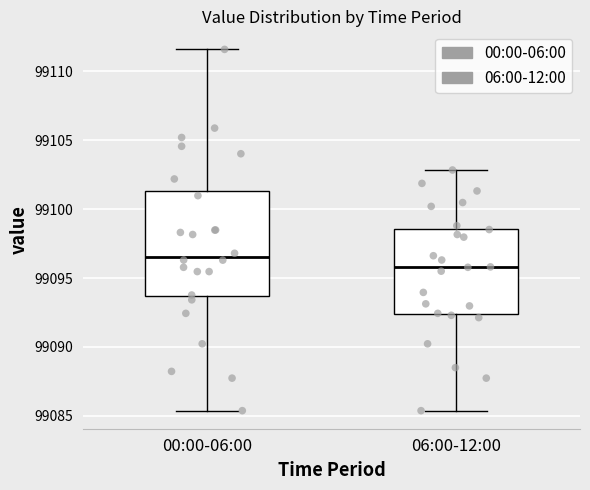

Reading left to right, transcribe this box plot: for each box, give where its median line is, the range the box spans, and where its two whiskers end, as read against the y-axis. The values are not printed on the chart, so give them approximately, as read against the axis.

00:00-06:00: median 99096.5, box 99093.5 to 99101.5, whiskers 99085.5 to 99111.5
06:00-12:00: median 99096.0, box 99092.5 to 99098.5, whiskers 99085.5 to 99103.0